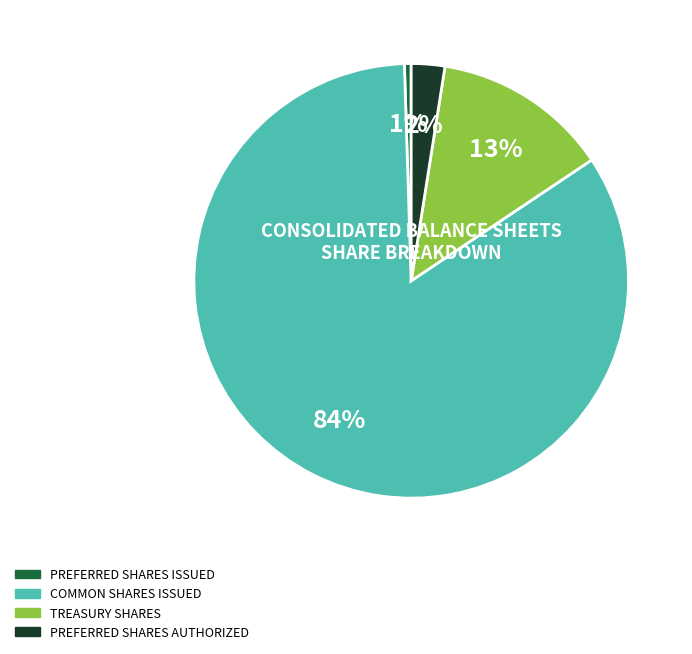

Is there a majority slice in this chart?

Yes